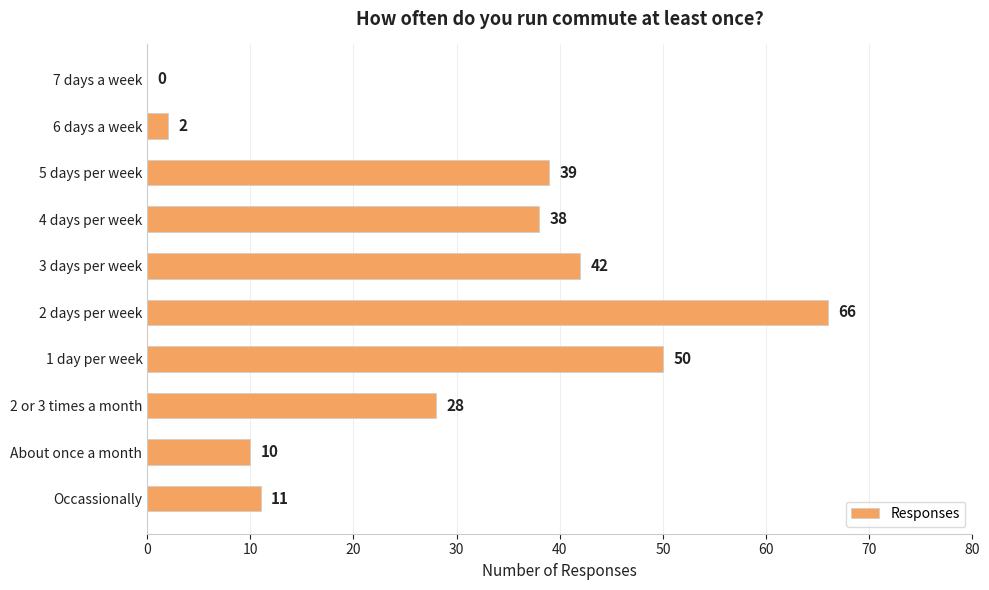

Is it true that the value at 1 day per week is 50?

True